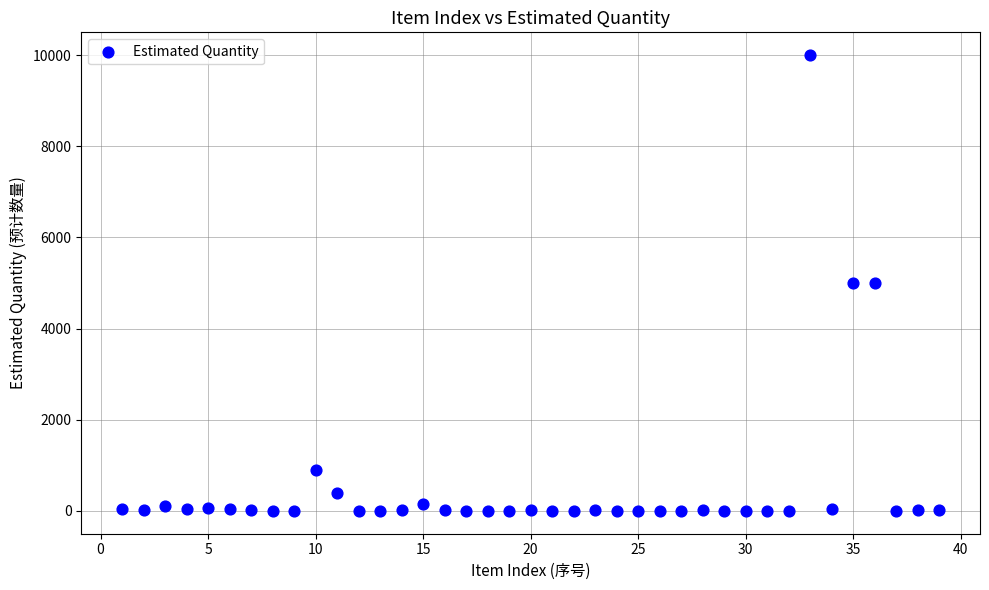

What is the range of X values (max minus min)?

38